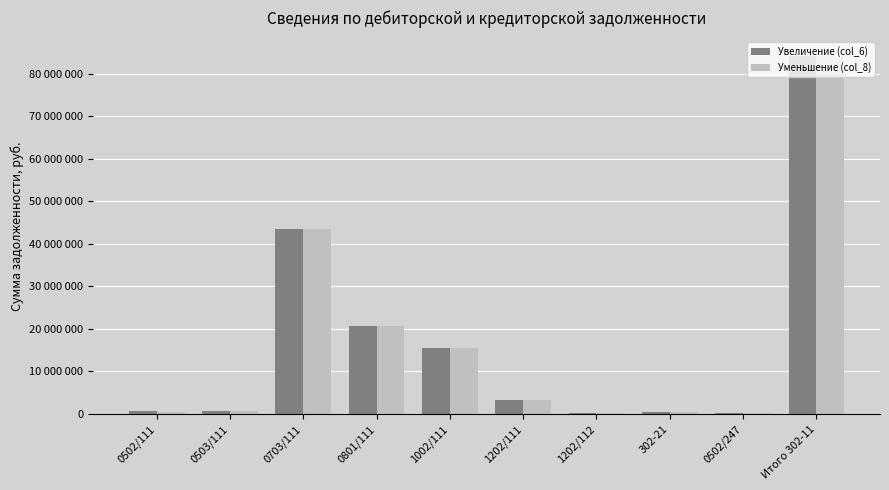

Does the chart contain any negative values?

No